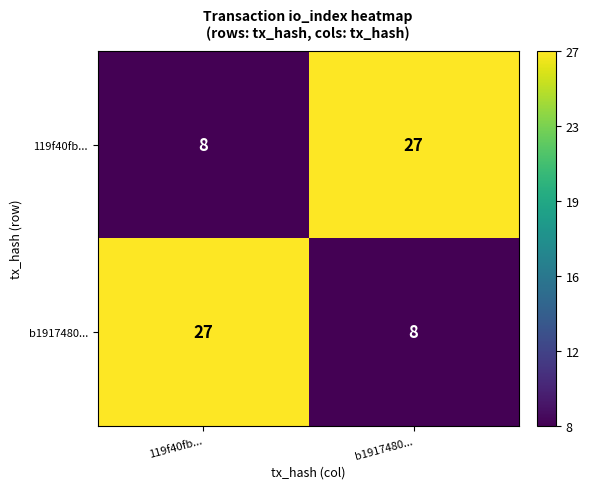

What is the sum of the 119f40fb... values at b1917480... and 119f40fb...?

35